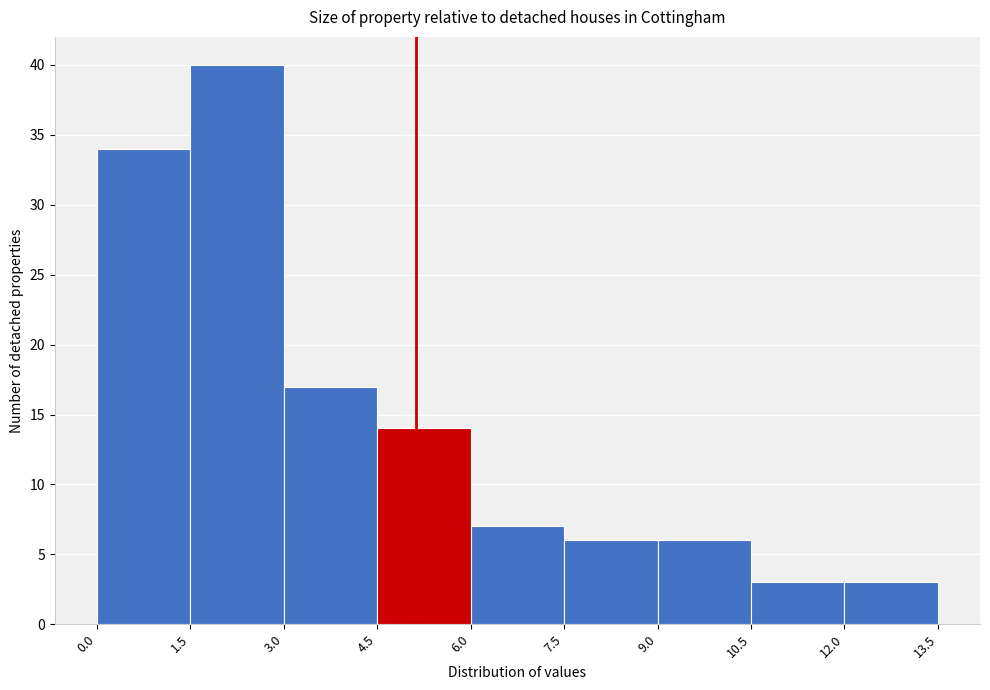

Reading left to right, transcribe this chart: for each bar, give the range it covers on the x-axis and its height. The values are not printed on the chart, so give them approximately, as read against the axis.

0.0 to 1.5: 34
1.5 to 3.0: 40
3.0 to 4.5: 17
4.5 to 6.0: 14
6.0 to 7.5: 7
7.5 to 9.0: 6
9.0 to 10.5: 6
10.5 to 12.0: 3
12.0 to 13.5: 3